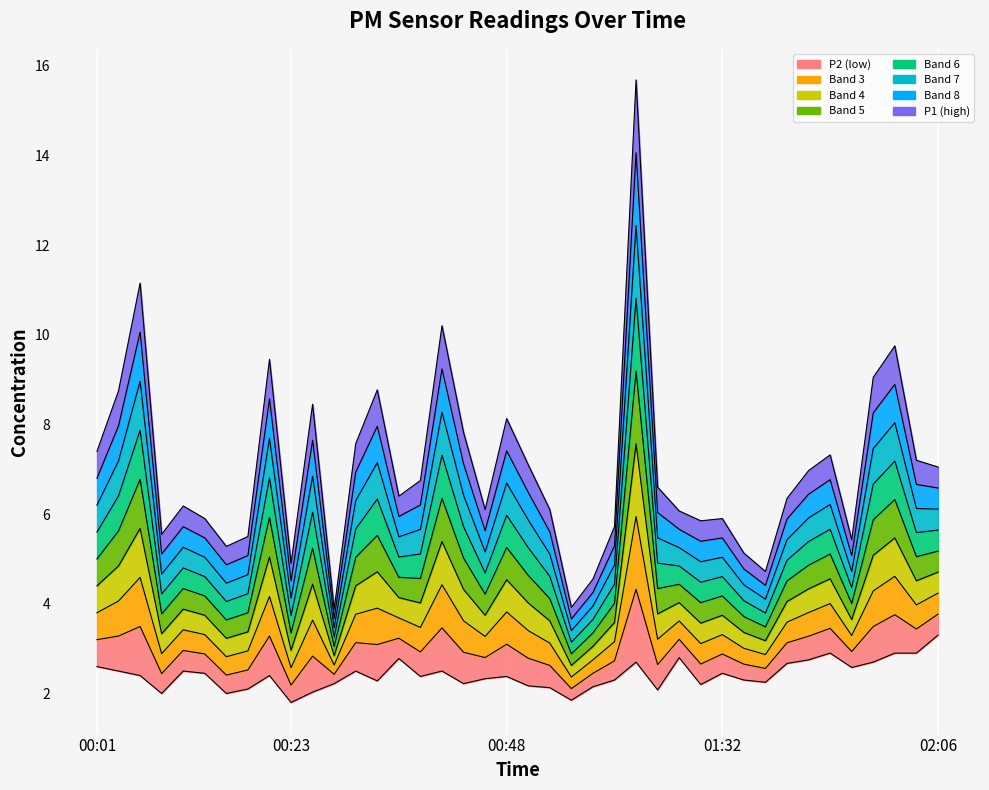

True or false: P1 and P2 intersect in this chart.

False